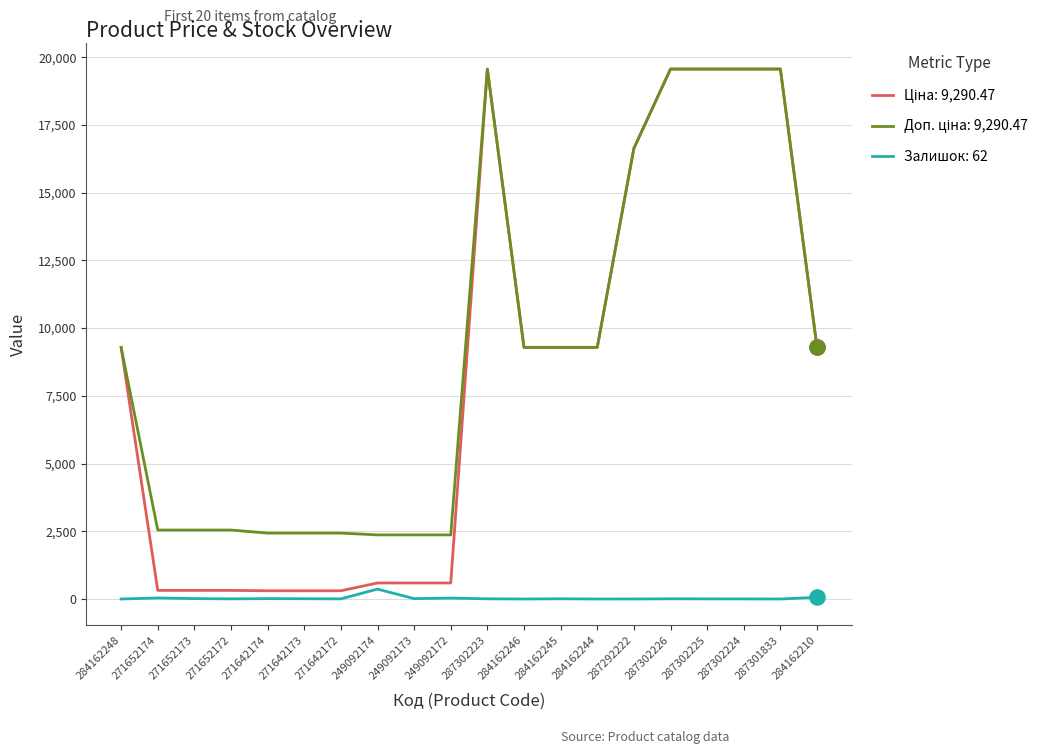

At how many categories does at least one series exceed 762?

20